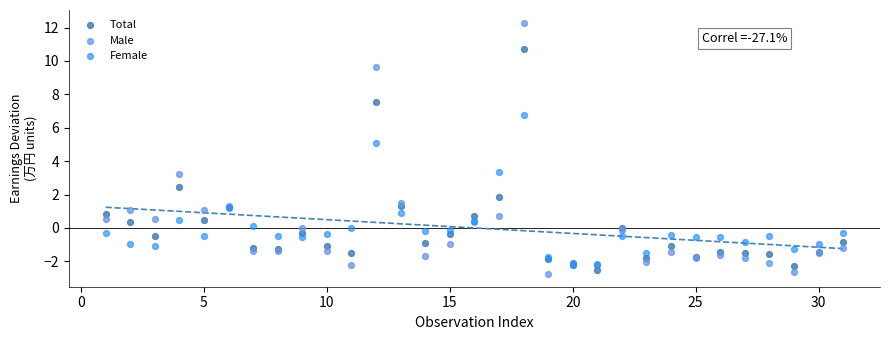

Which series has the largest Y range (max minus min)?

Male